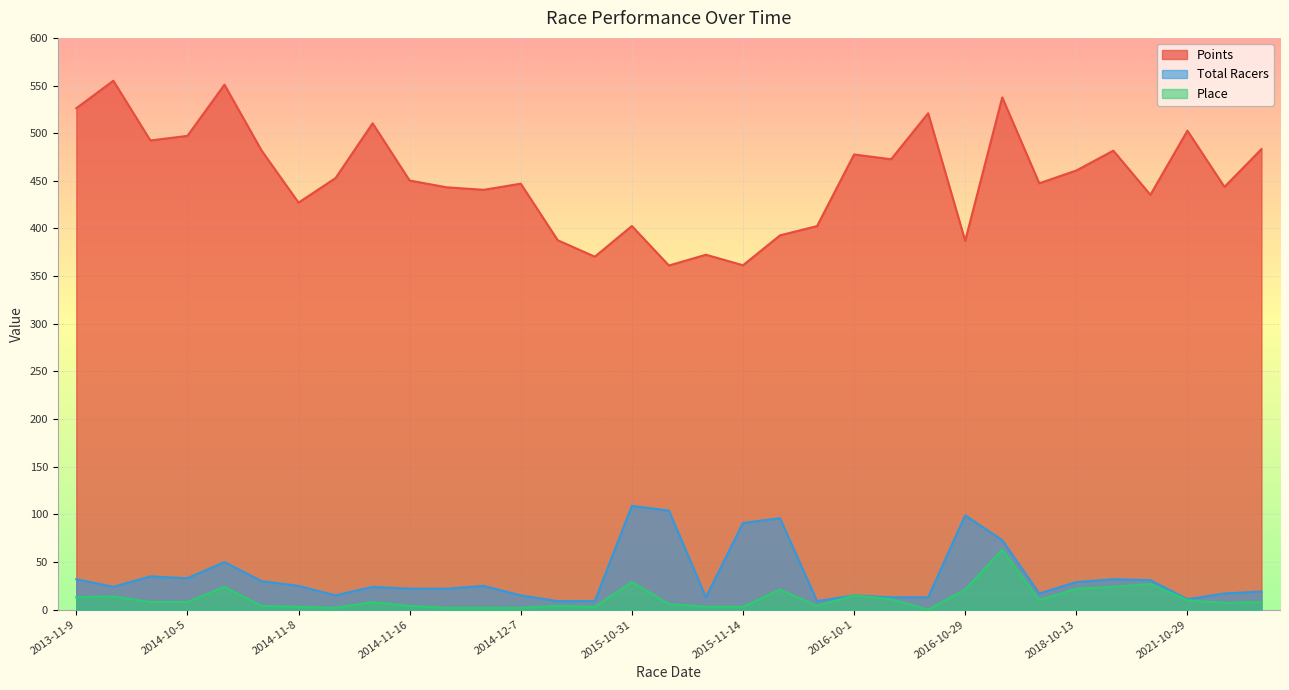

Between 2013-11-10 and 2021-09-28, which series saw the biggest shift?

Points